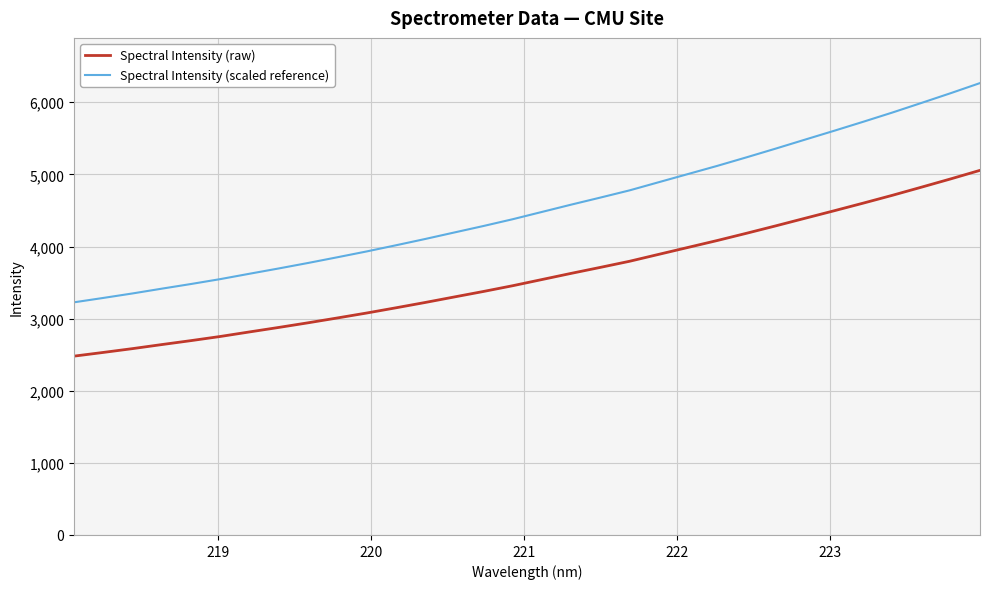

What is the greatest value displayed?

6266.2